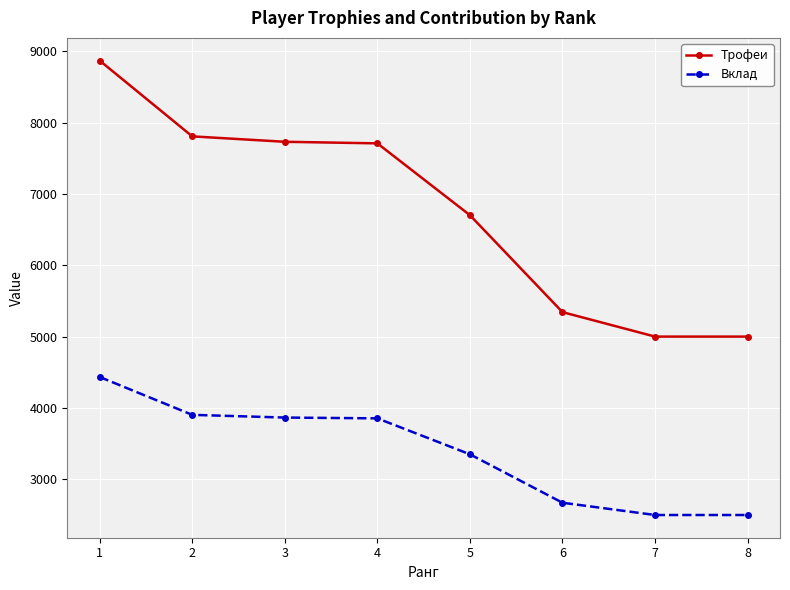

True or false: Вклад and Трофеи intersect in this chart.

False